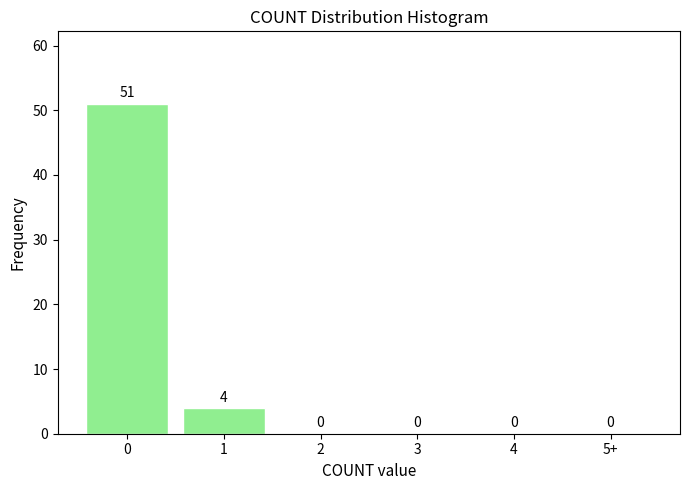

Reading right to left, what are all the values shown in this chart?

5+=0	4=0	3=0	2=0	1=4	0=51